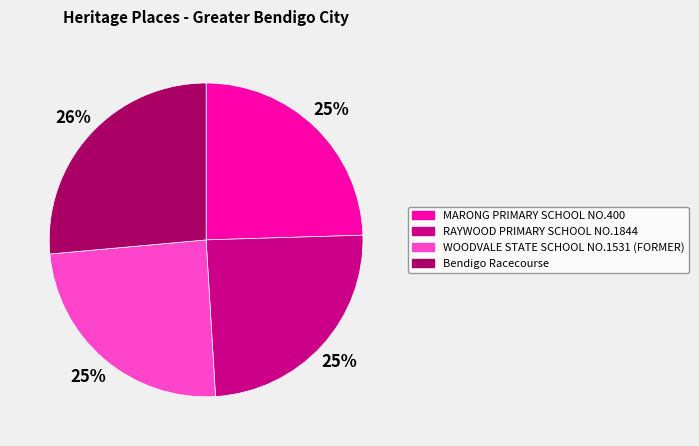

Combined, do RAYWOOD PRIMARY SCHOOL NO.1844 and MARONG PRIMARY SCHOOL NO.400 account for over 50%?

No